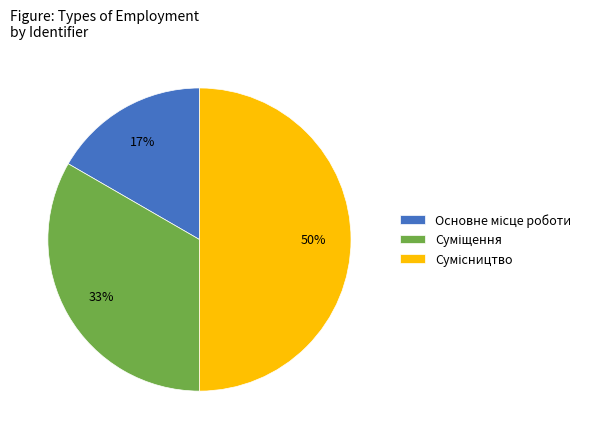

To the nearest percent, what is the difference between the largest and smallest slice percentages?

33%